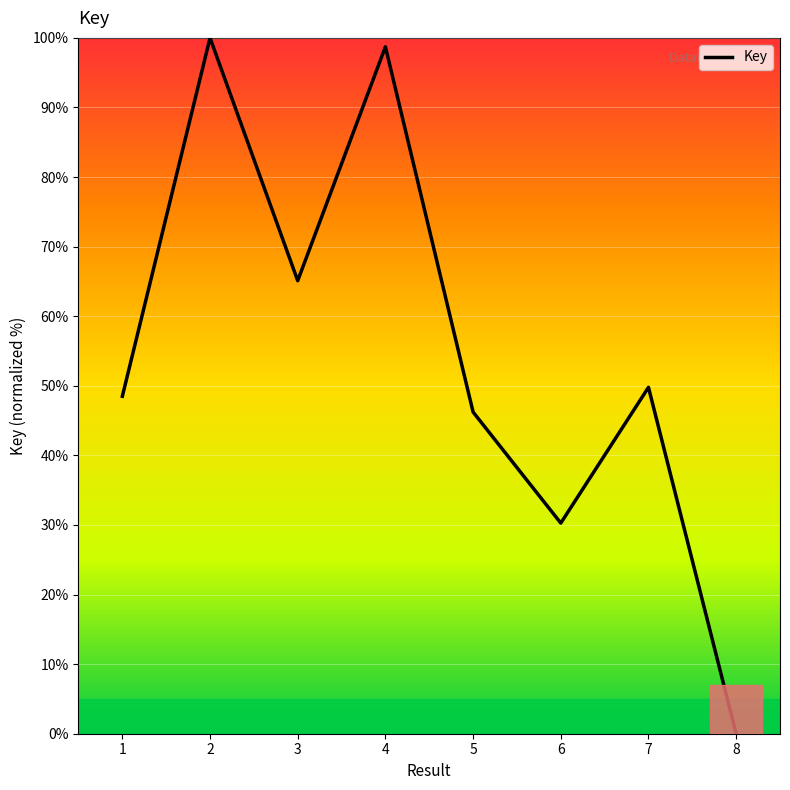

Is it true that the value at 1 is 48.5?

True